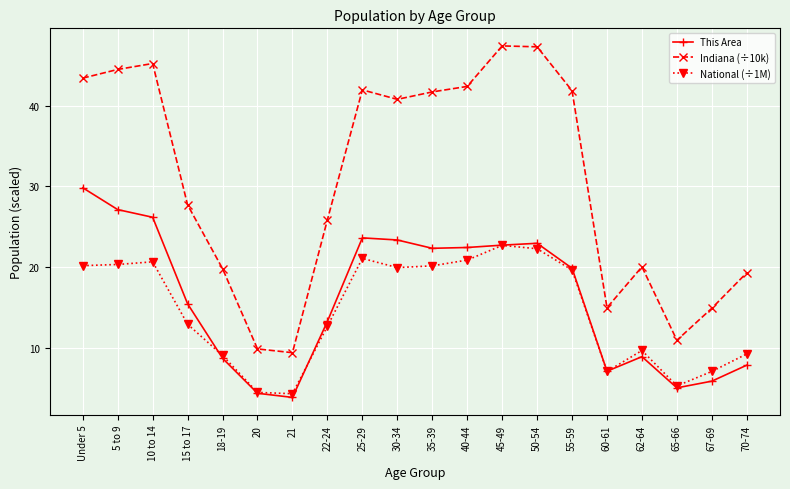

True or false: This Area and Indiana (÷10k) cross at least once.

False